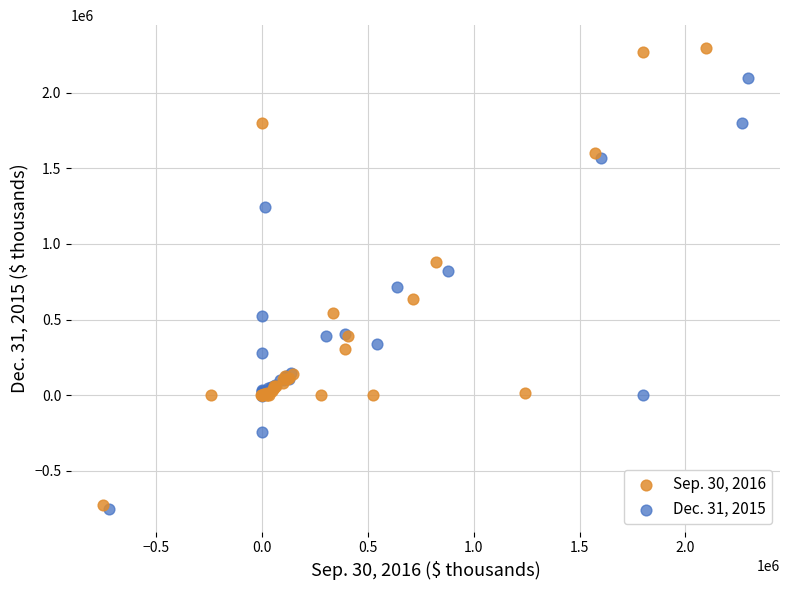

Which series has the largest Y range (max minus min)?

Sep. 30, 2016